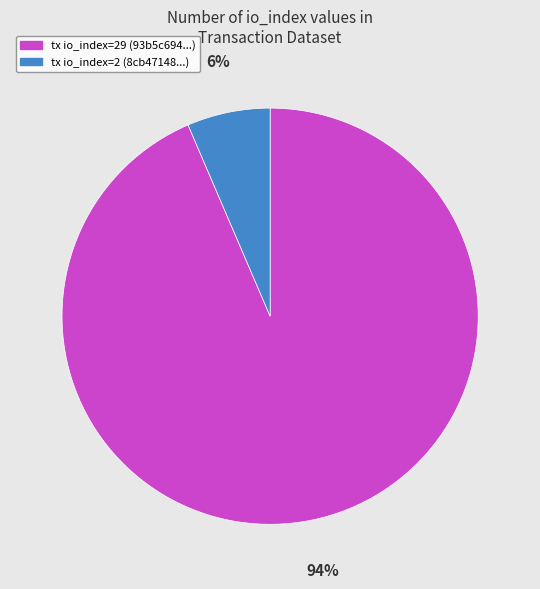

How many segments does this pie chart have?

2